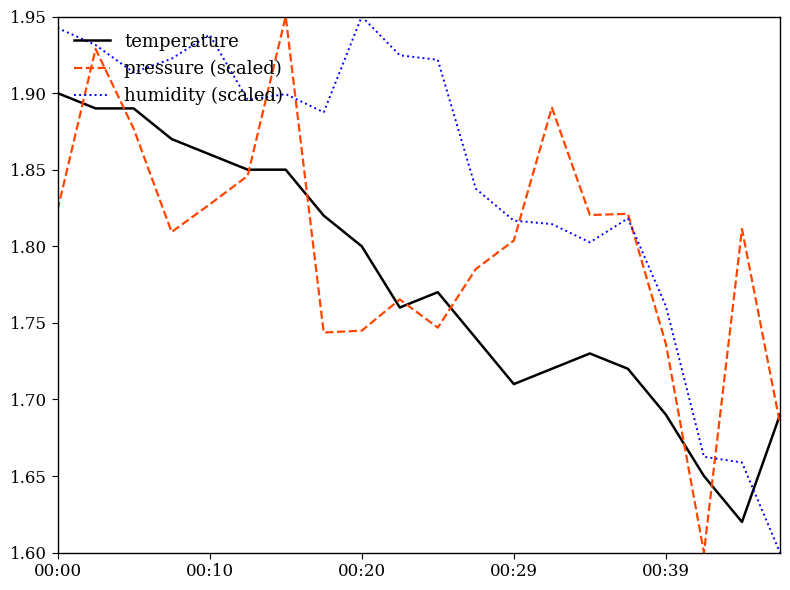

Rank the series by their average value, from lowest to highest.

temperature, pressure (scaled), humidity (scaled)